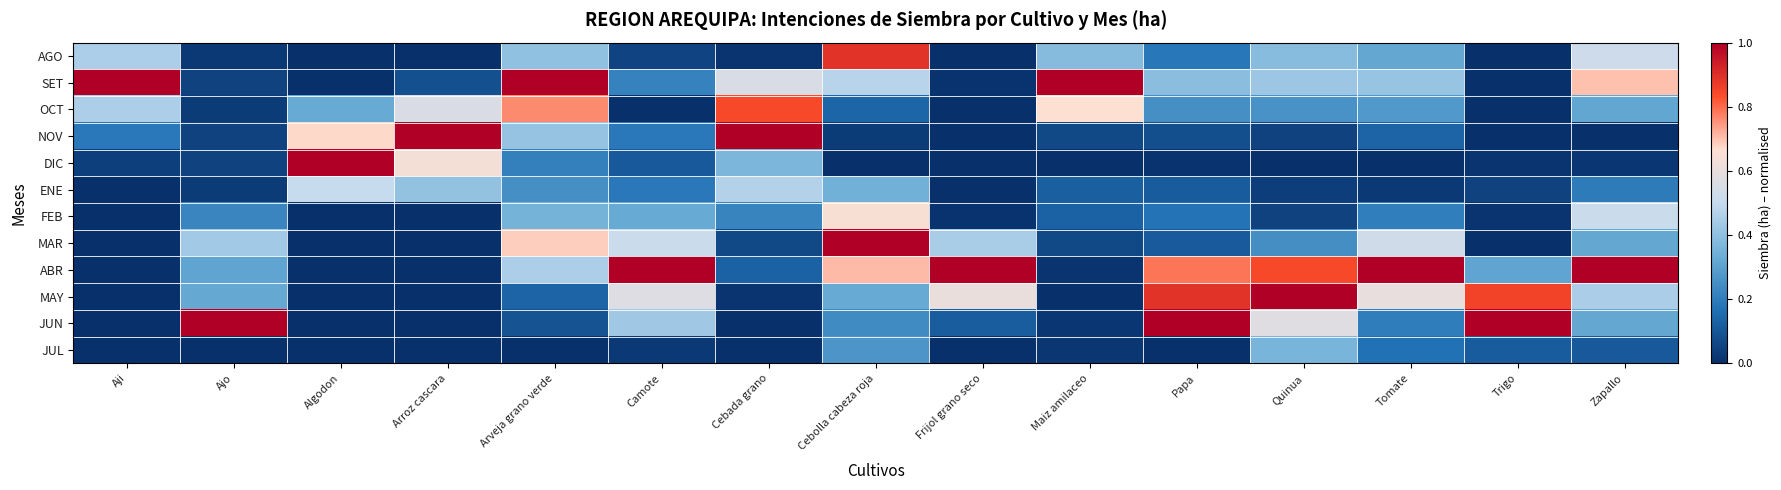

At which category is the sum across all series the highest?

Cebolla cabeza roja